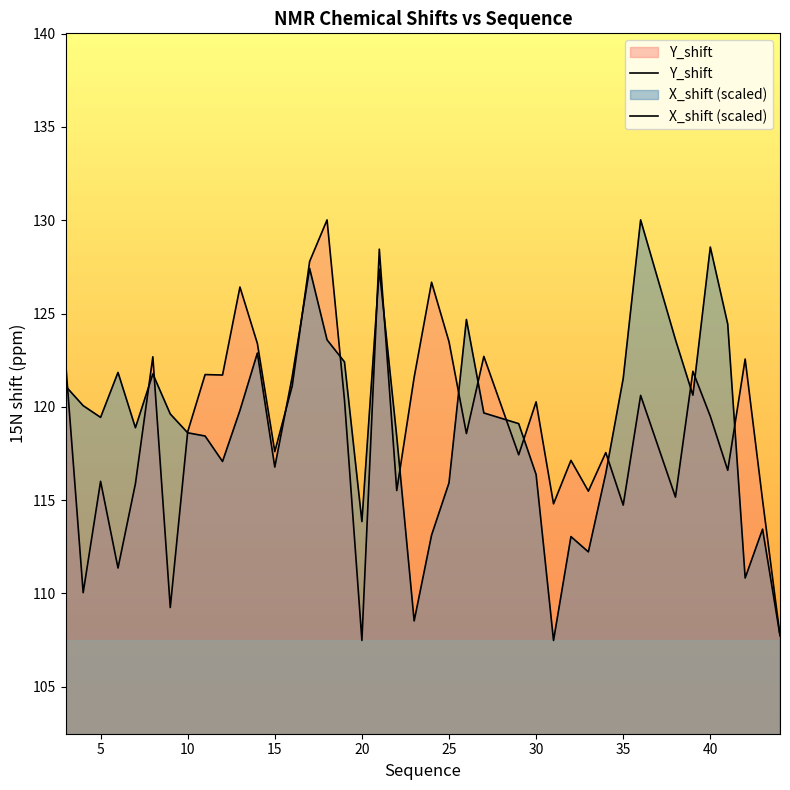

How many data points in Y_shift are above 119?

20